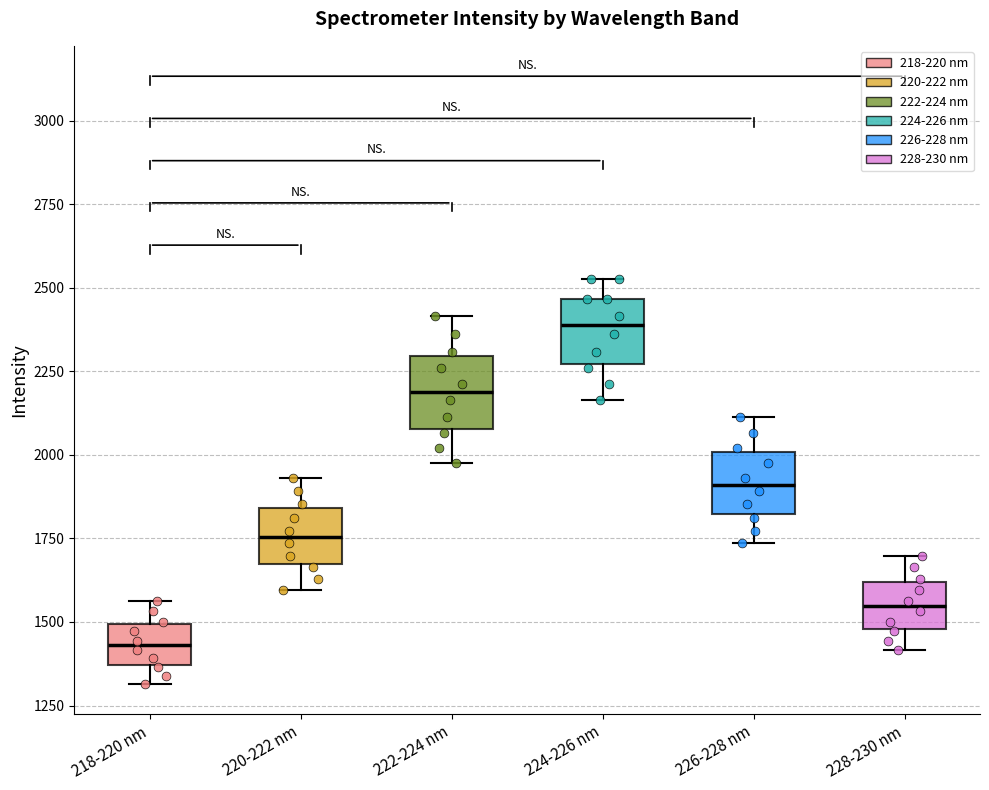

Reading left to right, read every box against the y-axis: the position of its median line, the range the box covers, and the ends of its whiskers. The values are not printed on the chart, so give them approximately, as read against the axis.

218-220 nm: median 1450, box 1350 to 1500, whiskers 1300 to 1550
220-222 nm: median 1750, box 1650 to 1850, whiskers 1600 to 1950
222-224 nm: median 2200, box 2100 to 2300, whiskers 2000 to 2400
224-226 nm: median 2400, box 2250 to 2450, whiskers 2150 to 2550
226-228 nm: median 1900, box 1800 to 2000, whiskers 1750 to 2100
228-230 nm: median 1550, box 1500 to 1600, whiskers 1400 to 1700